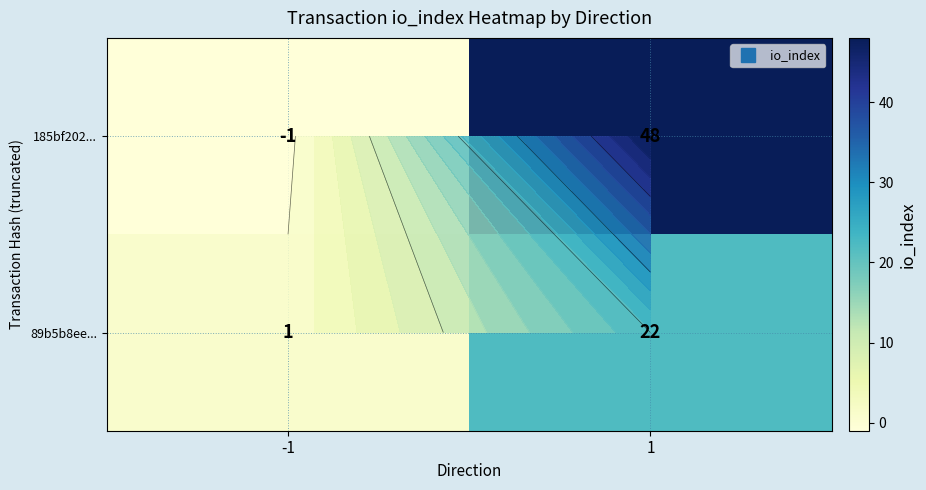

Read the 185bf202... value at 1.

48